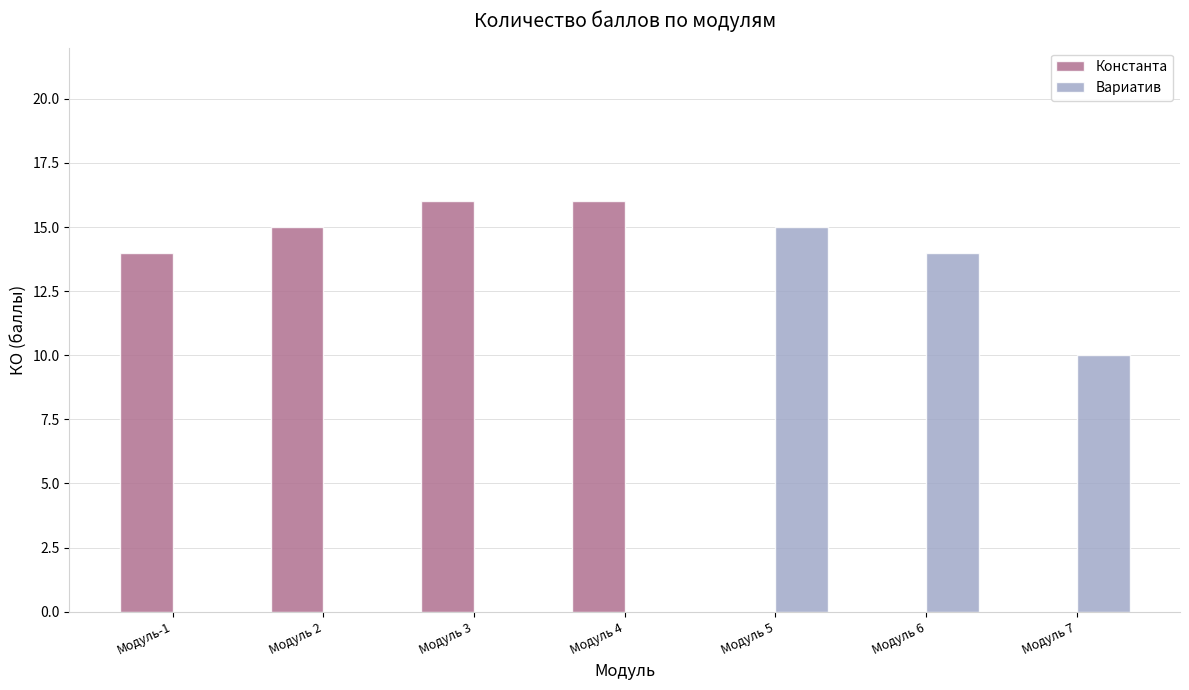

Where is Константа nearest to the value 8?

Модуль-1